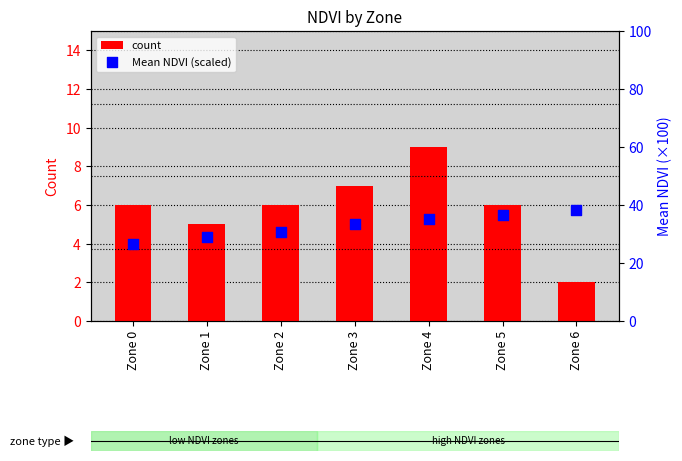

At which category is the sum across all series the highest?

Zone 4